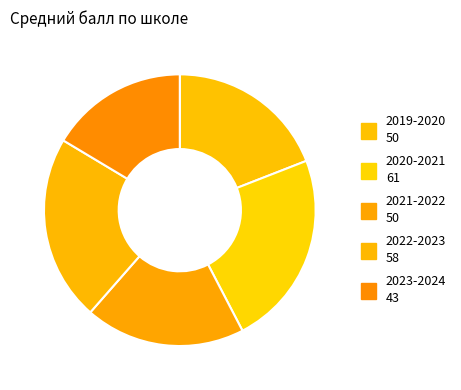

Is it true that 2021-2022 is 9% of the pie?

False